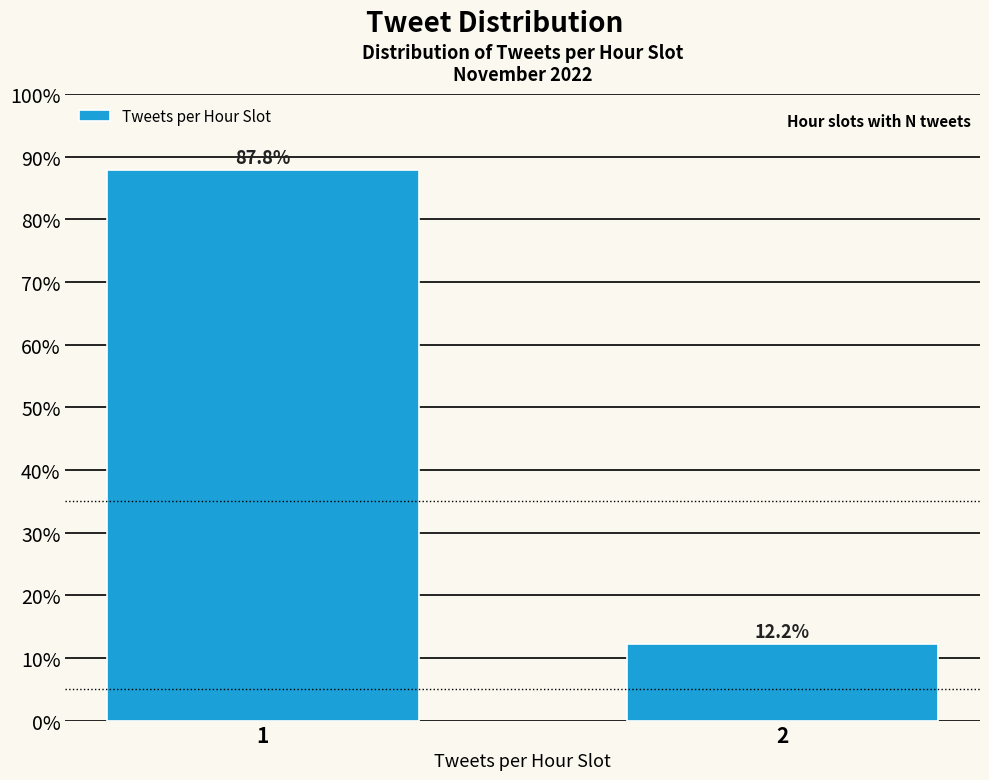

Reading right to left, list all the values displayed in this chart.

2=12.2	1=87.8